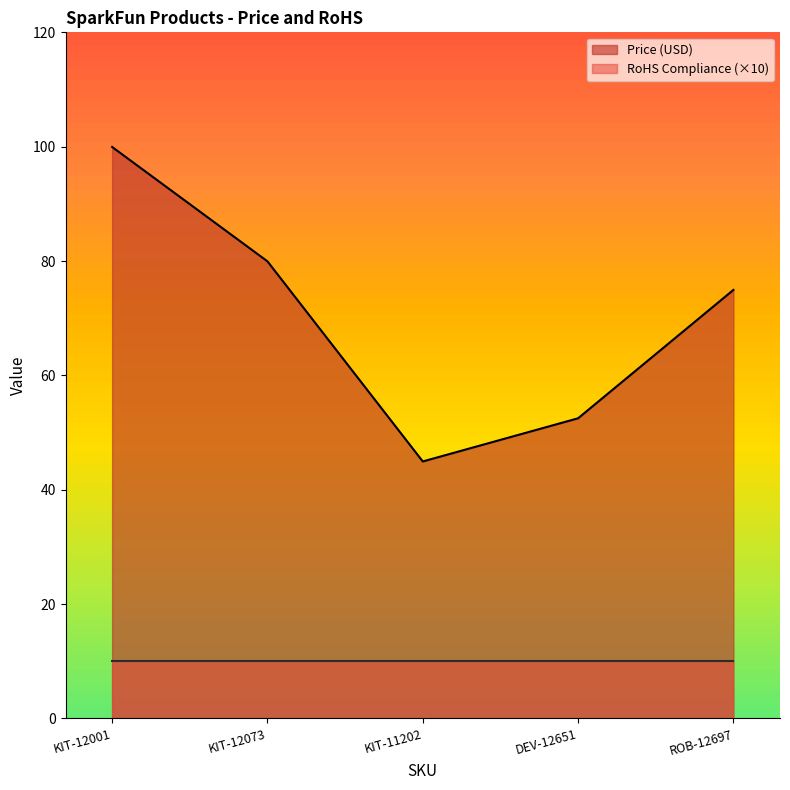

What is the total value across all series at KIT-11202?

55.0